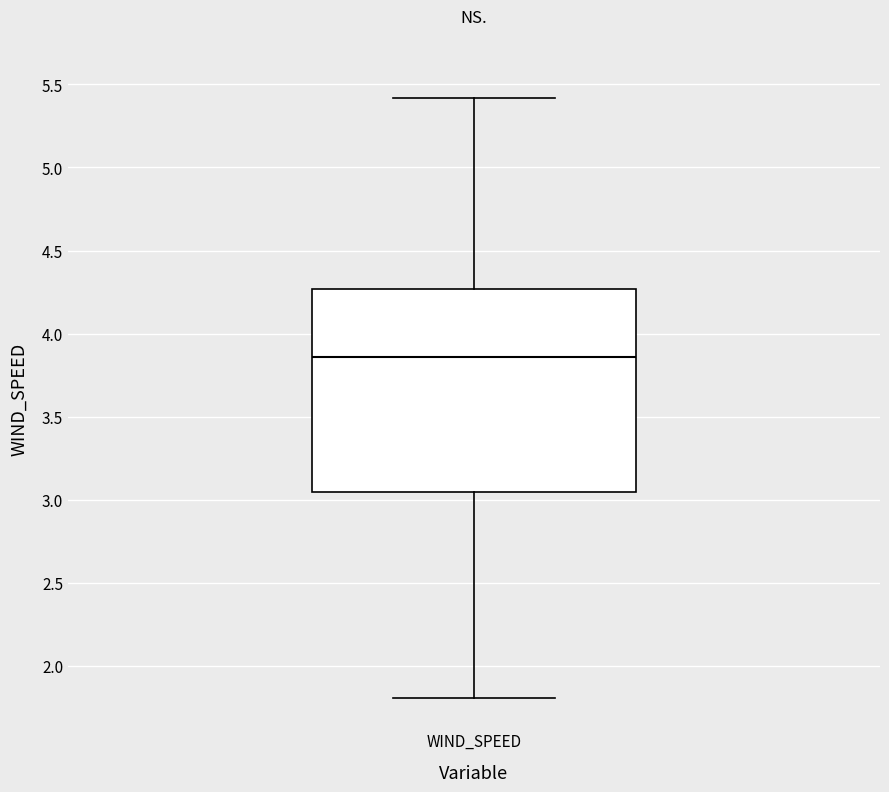

Where does the upper whisker of the box for WIND_SPEED end on the y-axis? The values are not printed on the chart, so give them approximately, as read against the axis.

5.40